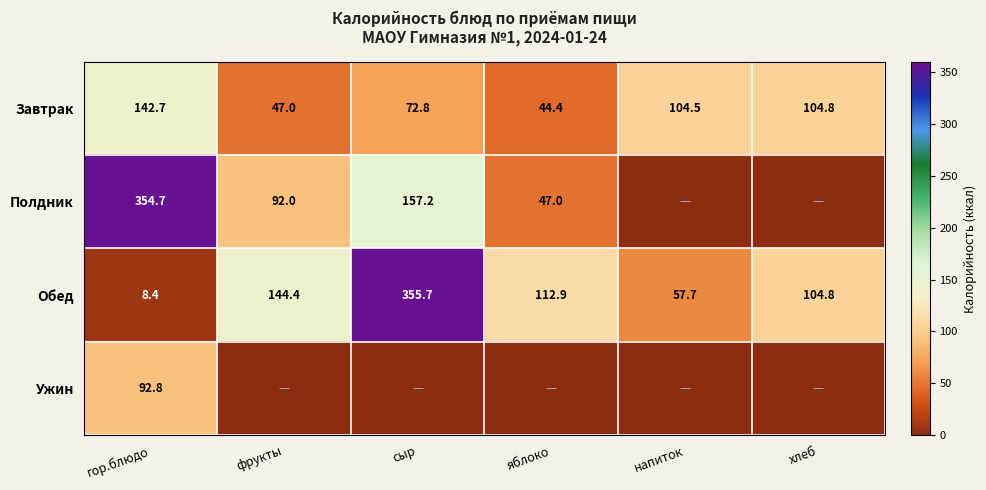

How many data points in Обед are less than 112?

3